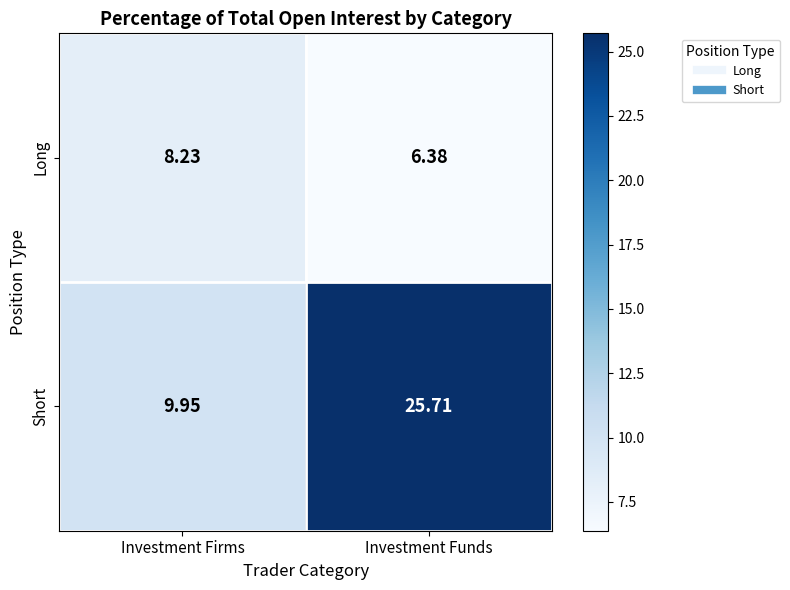

At Investment Firms, list the series in order from largest to smallest.

Short, Long